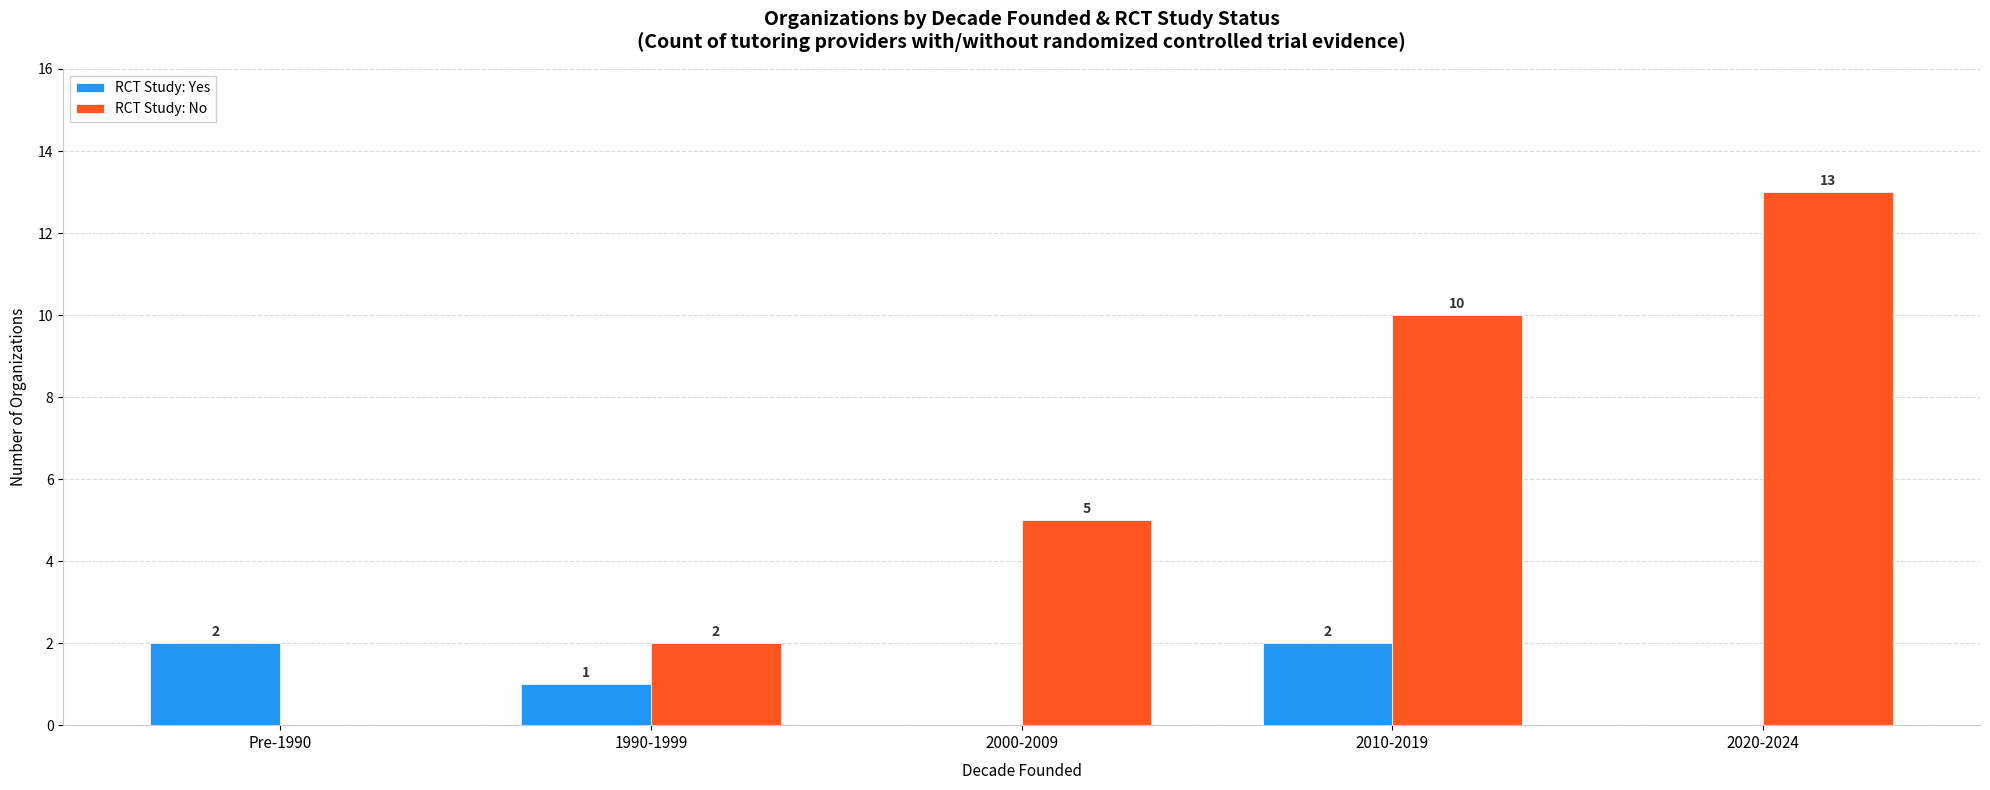

What is the highest value of the RCT Study: Yes series?

2